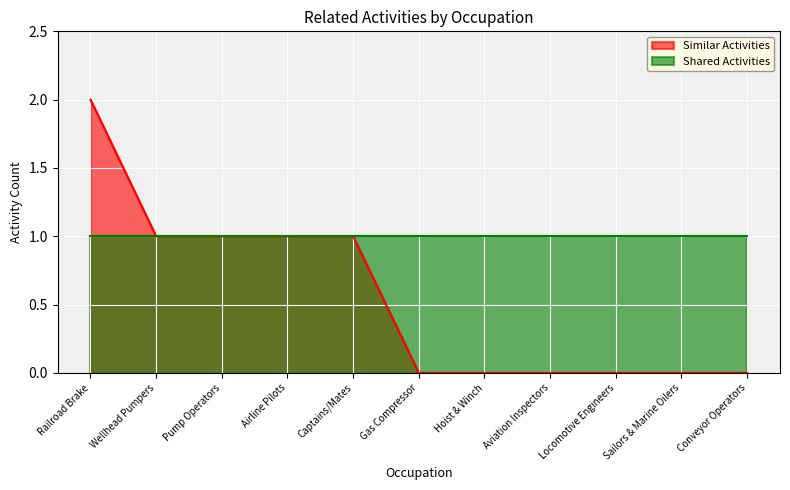

What position from the right is Locomotive Engineers?

3